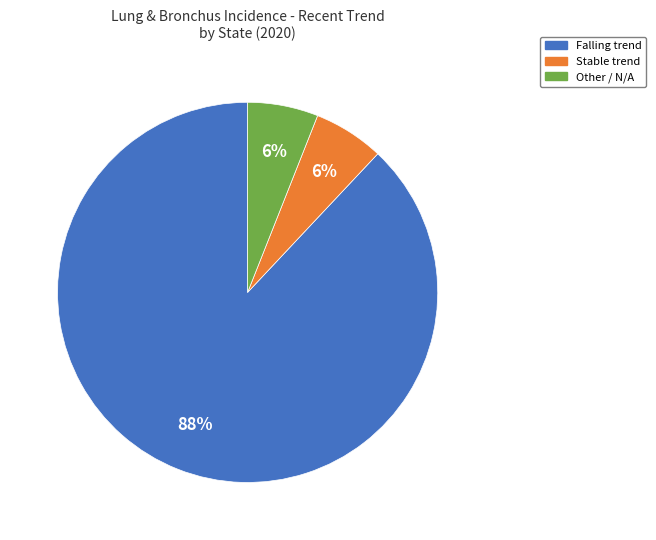

What percentage is the Falling trend slice, to the nearest percent?

88%